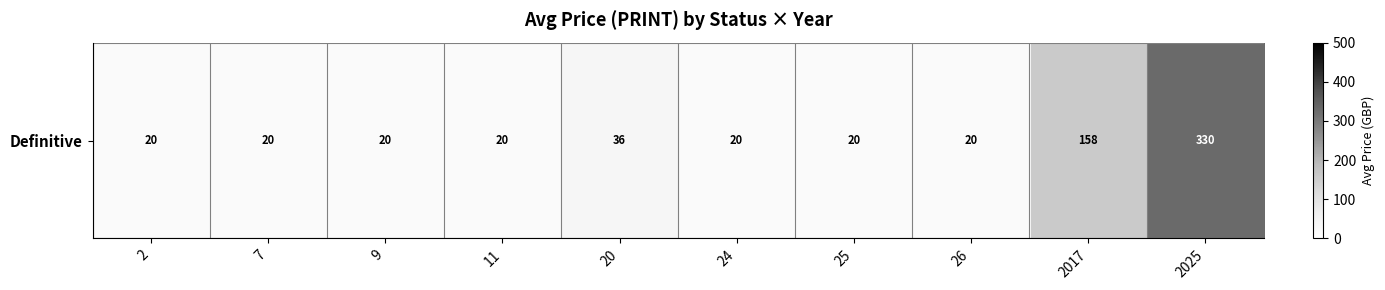

Read the value at 2, to the nearest 5.

20